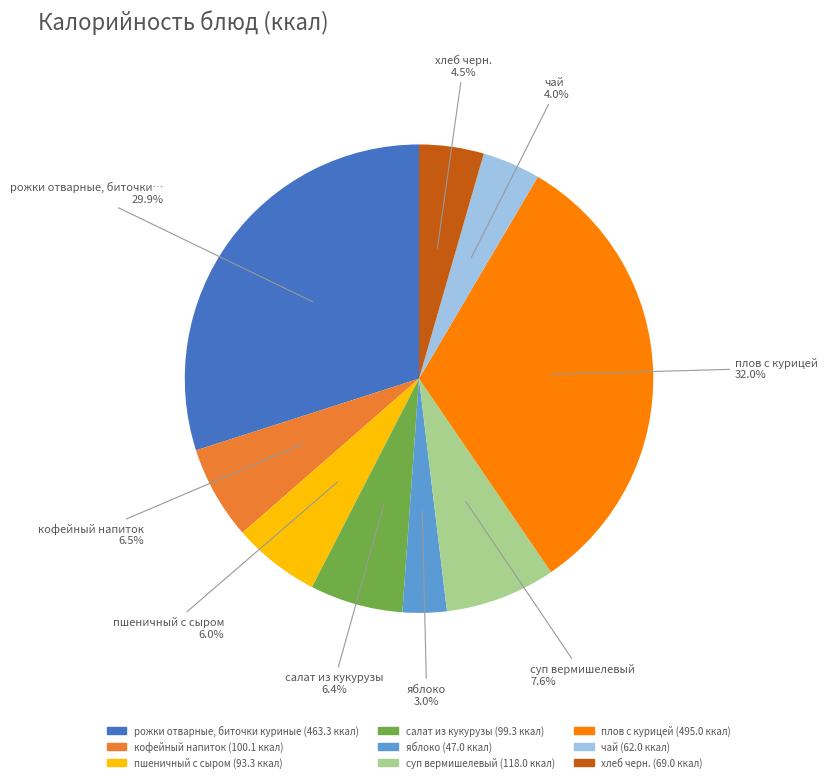

To the nearest percent, what is the difference between the рожки отварные, биточки куриные and чай slice percentages?

26%